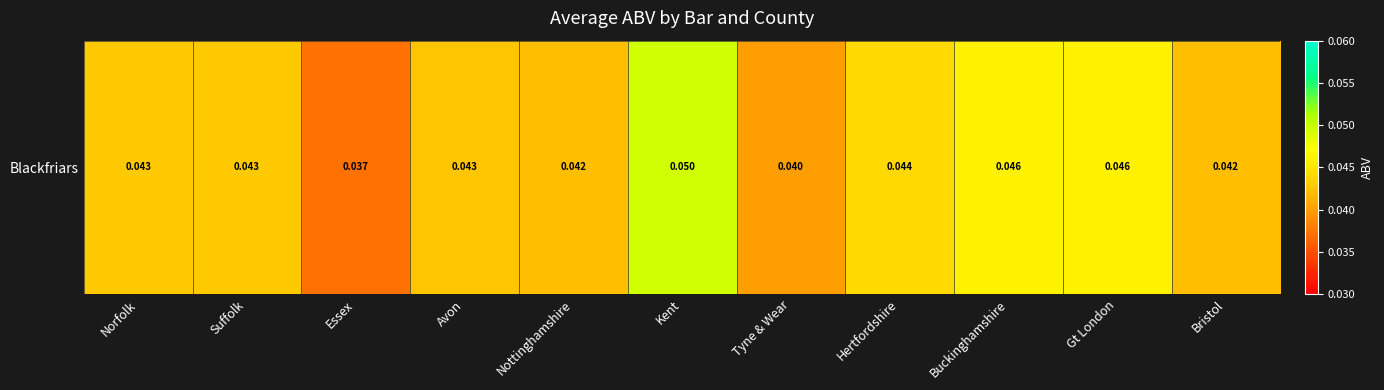

True or false: the data shows 0.0 at Essex.

True